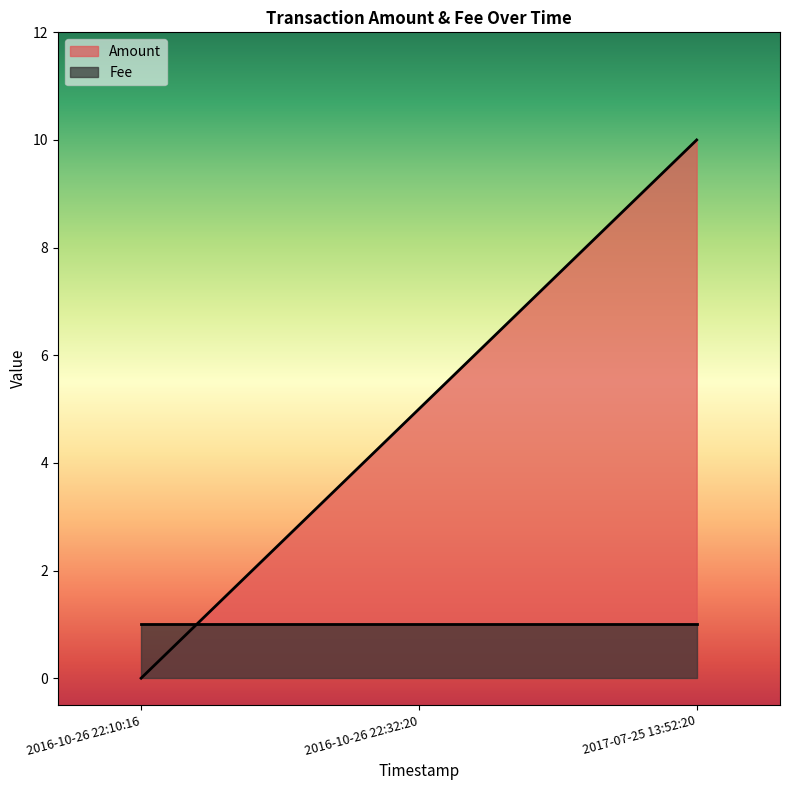

How many values are below 5?

1